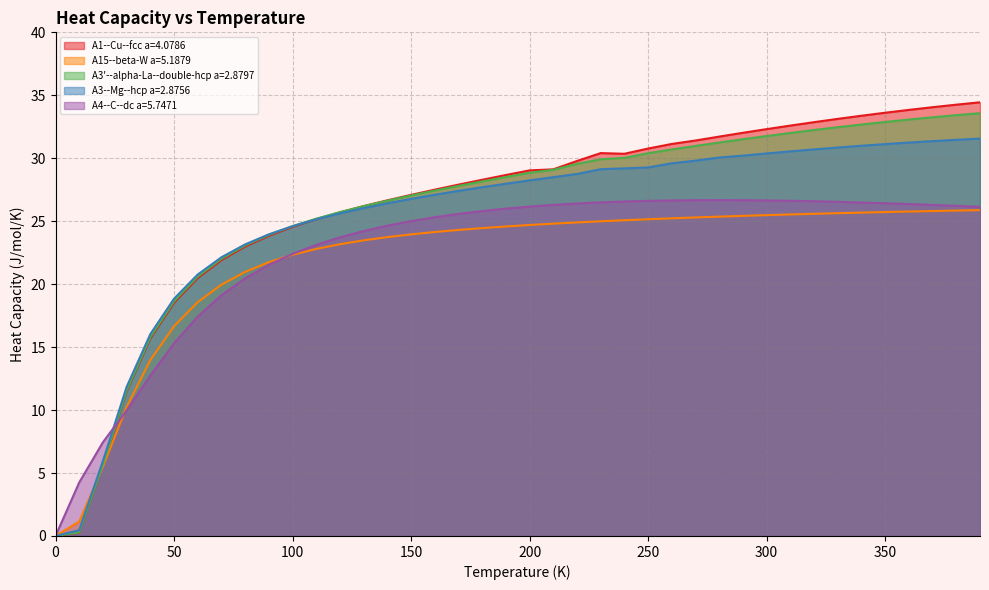

Reading right to left, list all the values displayed in this chart.

A1--Cu--fcc a=4.0786: 34.4	34.3	34.1	33.8	33.6	33.4	33.1	32.9	32.6	32.3	32.0	31.7	31.4	31.1	30.8	30.4	30.4	29.8	29.1	29.0	28.7	28.3	27.9	27.5	27.1	26.7	26.2	25.7	25.2	24.6	23.8	23.0	21.9	20.5	18.5	15.7	11.5	5.7	0.3	0.0
A15--beta-W a=5.1879: 25.9	25.8	25.8	25.8	25.7	25.7	25.6	25.6	25.5	25.5	25.4	25.4	25.3	25.2	25.2	25.1	25.0	24.9	24.8	24.7	24.6	24.5	24.3	24.1	24.0	23.7	23.5	23.2	22.8	22.3	21.7	21.0	20.0	18.6	16.7	14.0	10.2	5.5	1.1	0.0
A3'--alpha-La--double-hcp a=2.8797: 33.6	33.4	33.3	33.1	32.9	32.7	32.5	32.2	32.0	31.8	31.5	31.2	31.0	30.7	30.4	30.0	29.9	29.6	29.1	28.8	28.5	28.2	27.8	27.4	27.0	26.6	26.2	25.7	25.2	24.6	23.9	23.1	22.0	20.6	18.6	15.8	11.6	5.7	0.3	0.0
A3--Mg--hcp a=2.8756: 31.6	31.5	31.4	31.2	31.1	31.0	30.9	30.7	30.5	30.4	30.2	30.1	29.8	29.6	29.3	29.2	29.1	28.8	28.5	28.2	28.0	27.7	27.4	27.1	26.8	26.4	26.0	25.6	25.2	24.6	24.0	23.2	22.1	20.8	18.8	16.0	11.8	6.0	0.5	0.0
A4--C--dc a=5.7471: 26.1	26.2	26.3	26.4	26.4	26.5	26.5	26.6	26.6	26.6	26.7	26.7	26.7	26.6	26.6	26.6	26.5	26.4	26.3	26.2	26.0	25.8	25.6	25.3	25.0	24.6	24.2	23.7	23.1	22.4	21.5	20.5	19.1	17.4	15.3	12.7	10.0	7.4	4.3	0.0